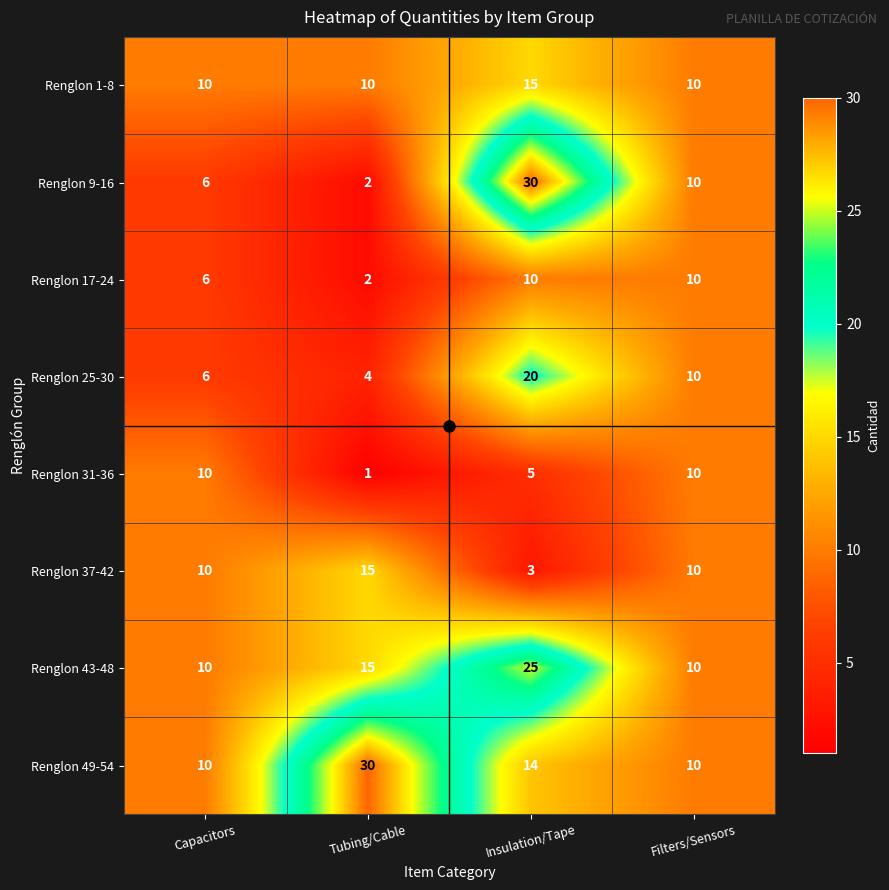

At which category does the chart reach its minimum across all series?

Tubing/Cable